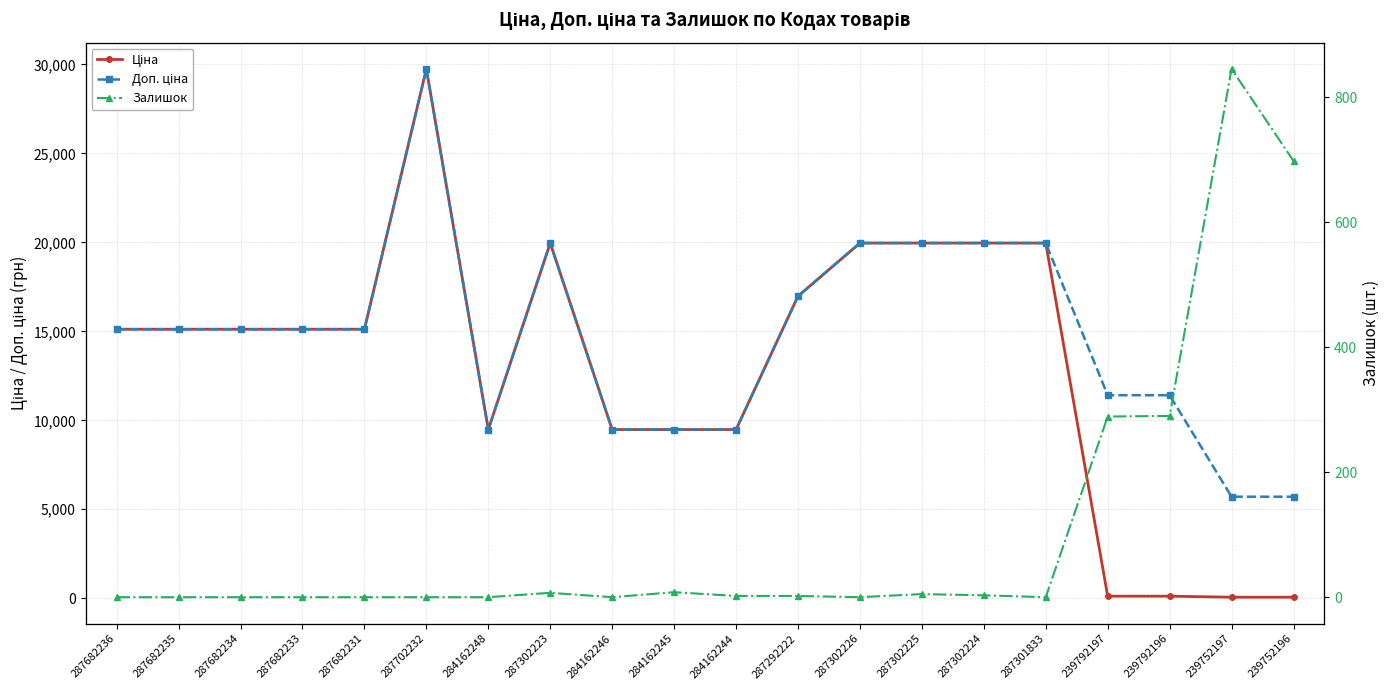

At how many categories does at least one series exceed 26915?

1